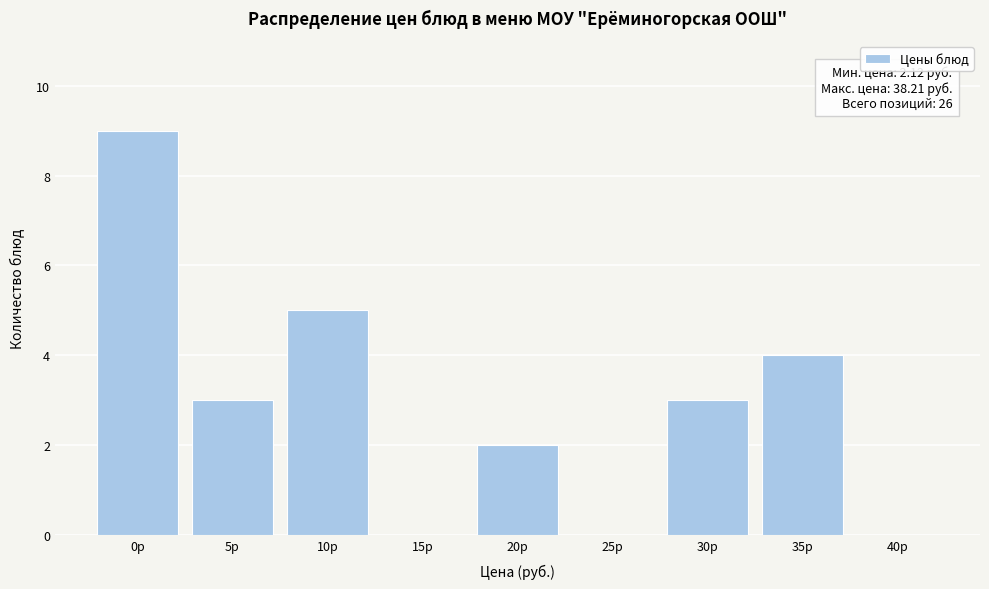

Reading left to right, list all the values displayed in this chart.

0р=9	5р=3	10р=5	15р=0	20р=2	25р=0	30р=3	35р=4	40р=0